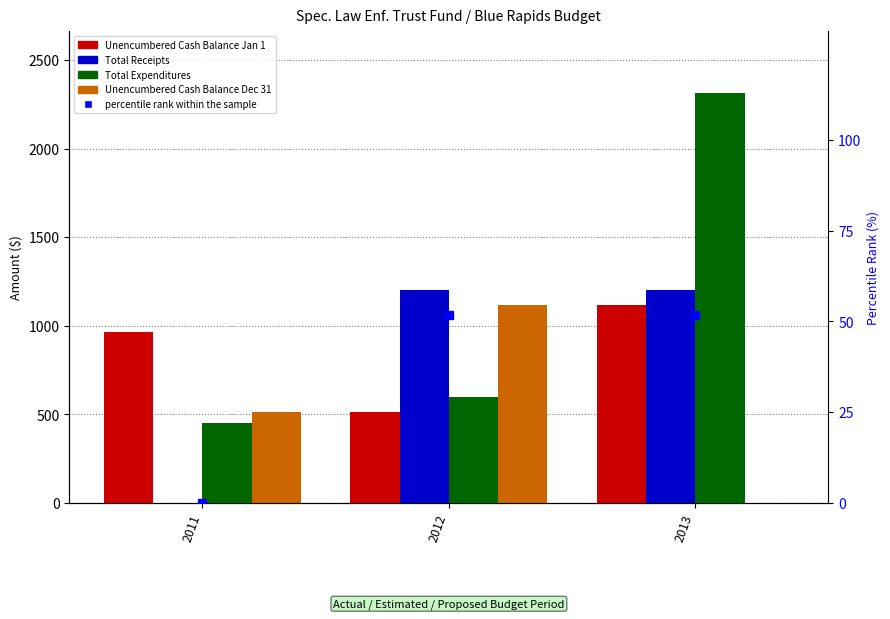

Which category has the highest value in the Unencumbered Cash Balance Jan 1 series?

2013